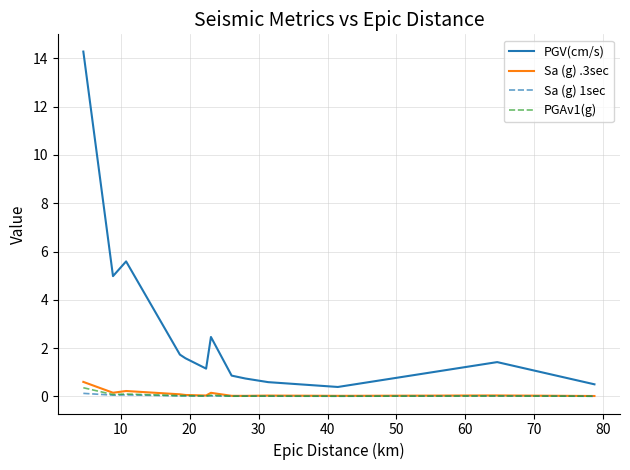

True or false: PGAv1(g) and PGV(cm/s) cross at least once.

False